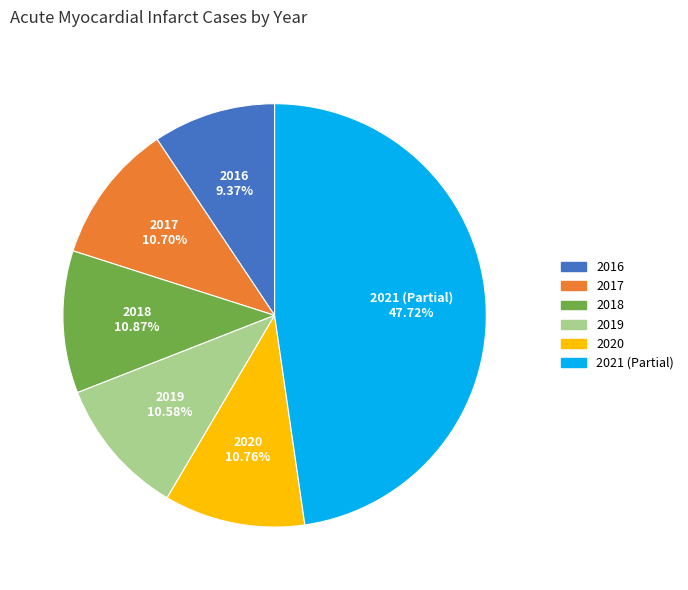

What percentage is the 2019 slice, to the nearest percent?

11%